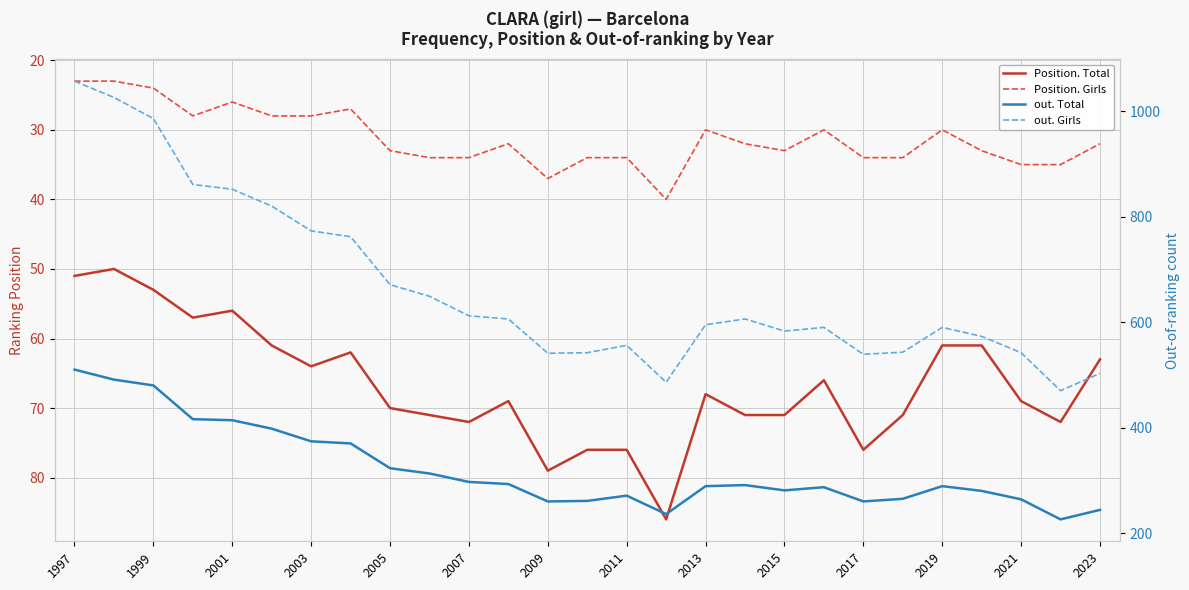

True or false: Position. Girls has more than 1 interior local peaks.

True